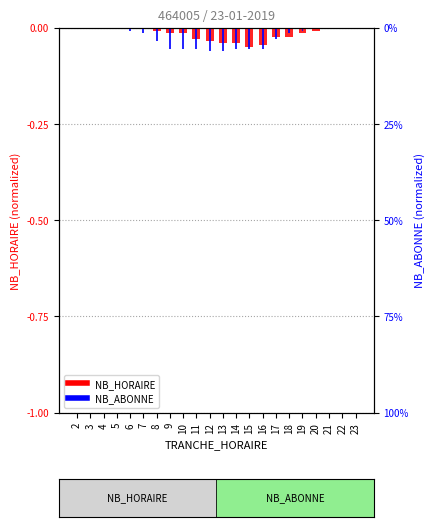

Where is NB_HORAIRE nearest to the value 0?

2